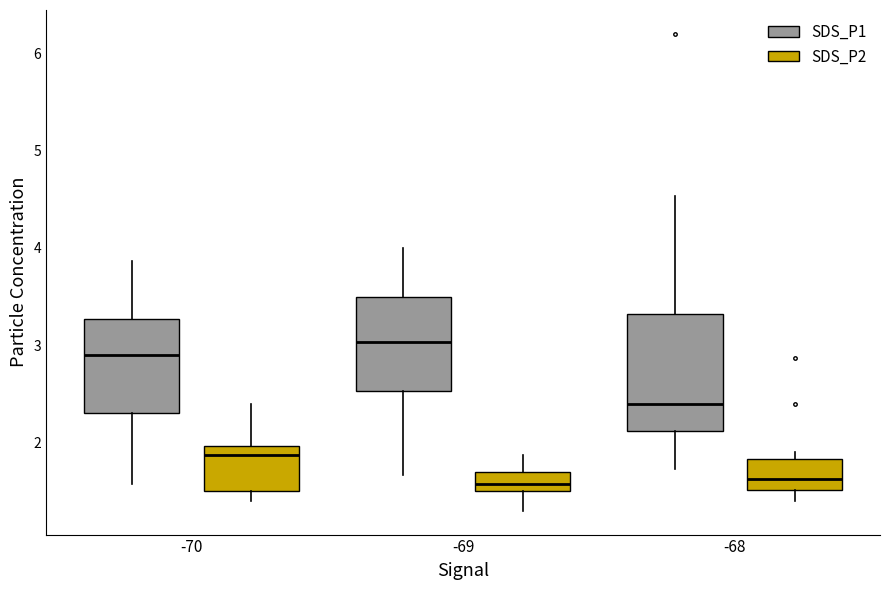

Comparing the boxes themselves (not the whiskers), which one is the tallest?

-68 (SDS_P1)